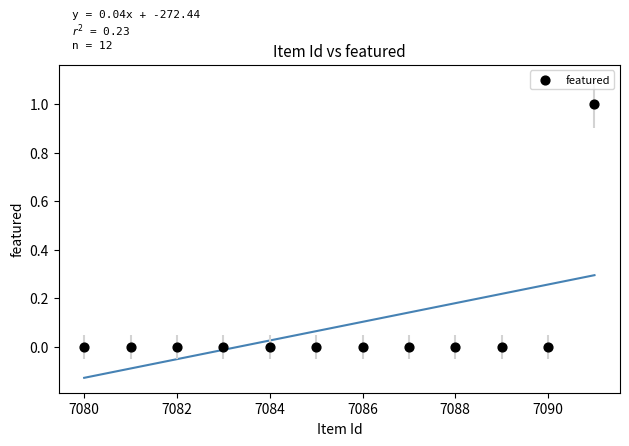

What is the average X value?

7086